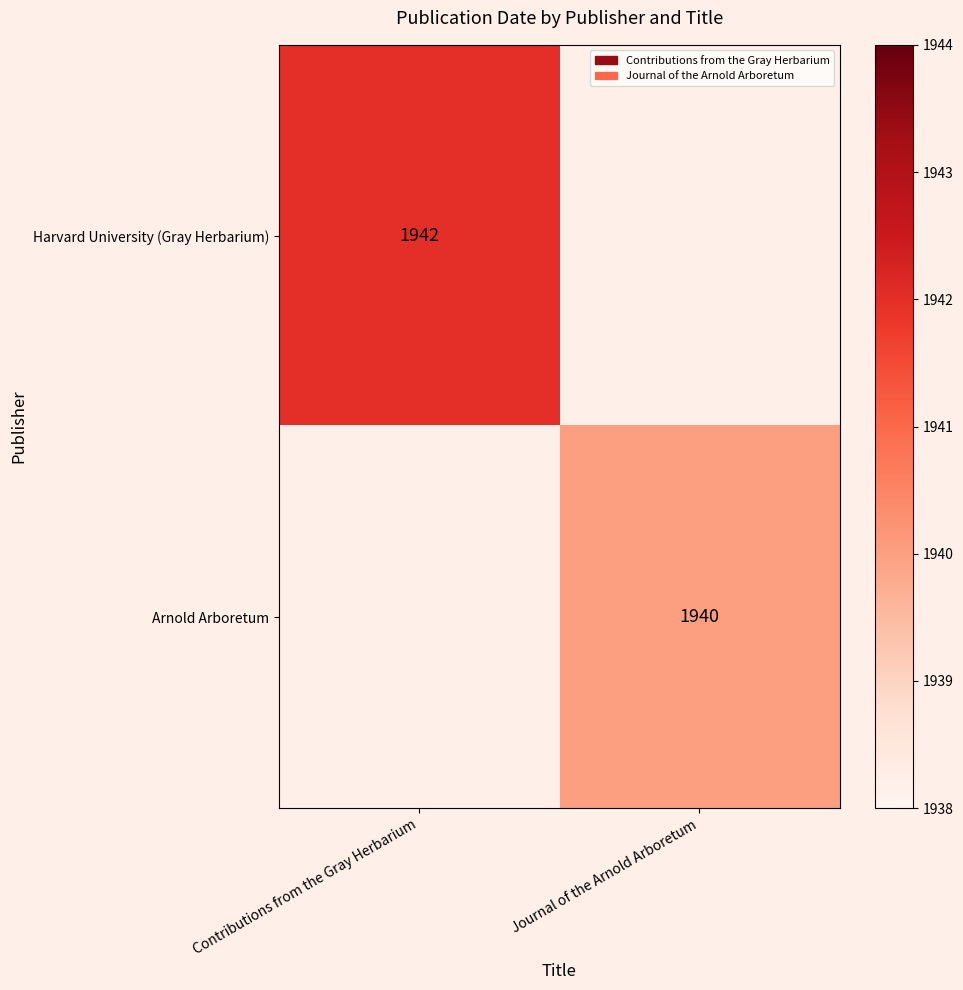

Is the value of Harvard University (Gray Herbarium) at Contributions from the Gray Herbarium greater than the value of Arnold Arboretum at Journal of the Arnold Arboretum?

Yes